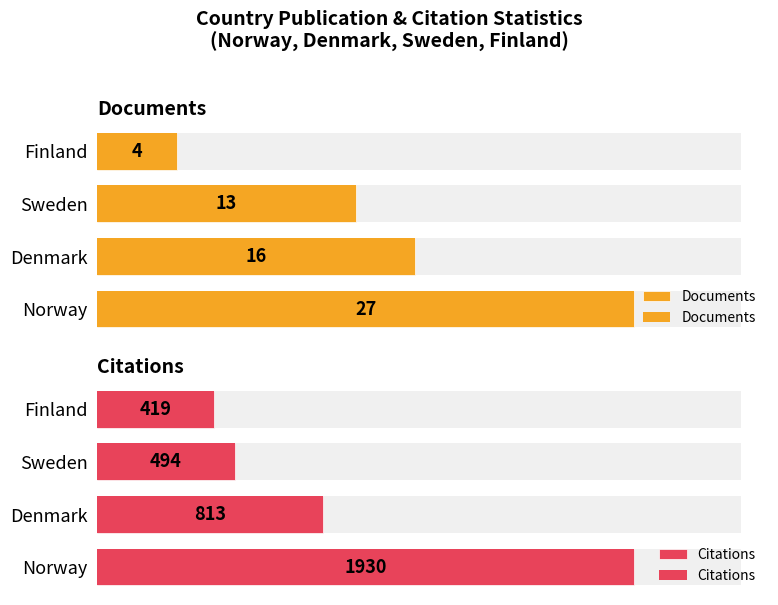

Rank the series by their maximum value, from lowest to highest.

Documents, Citations